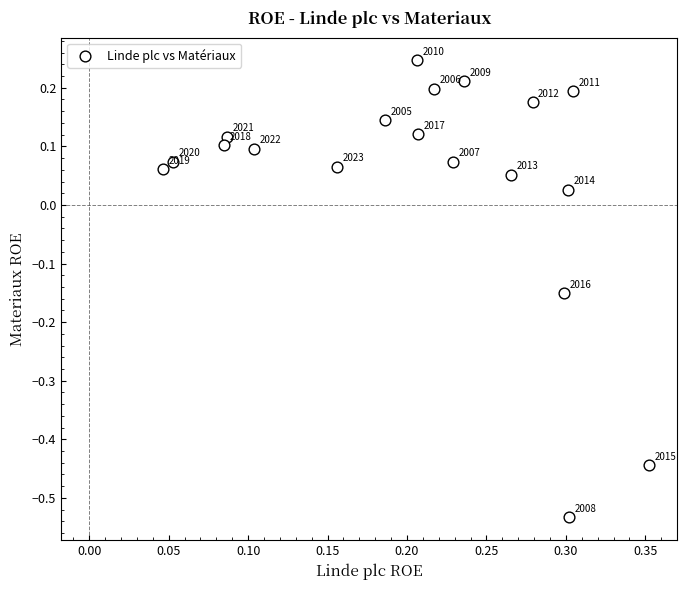

What is the range of X values (max minus min)?

0.3